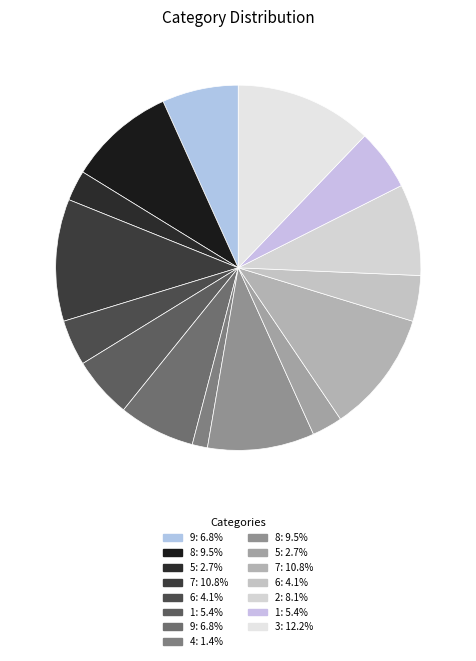

Is there any slice that represents more than half of the pie?

No